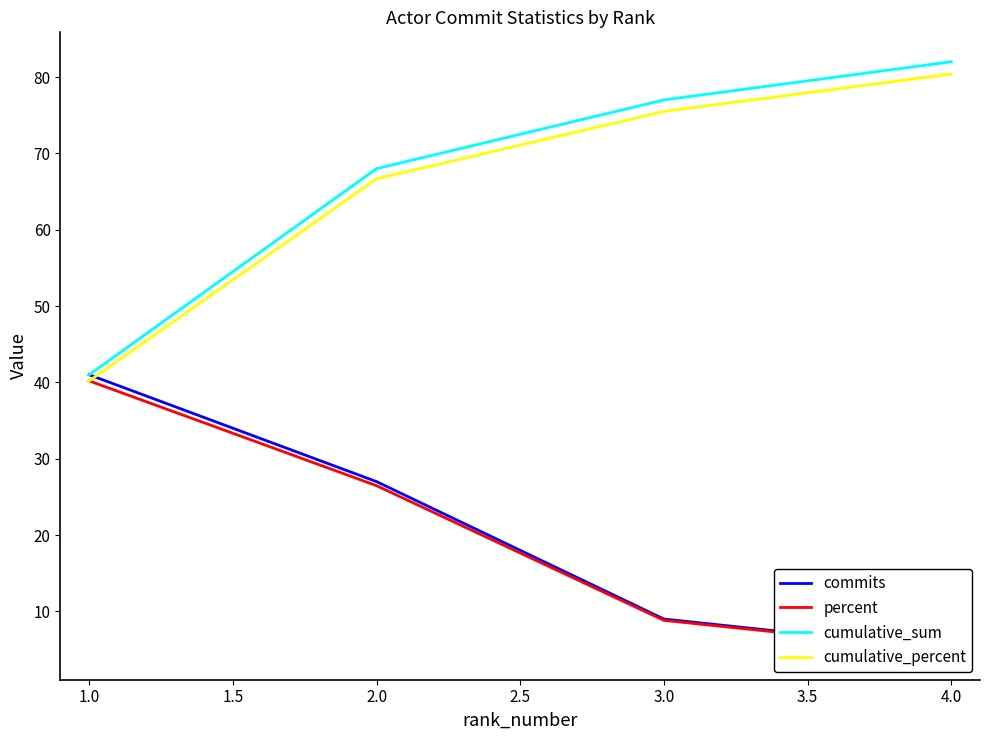

At which label does cumulative_percent reach its peak?

4.0